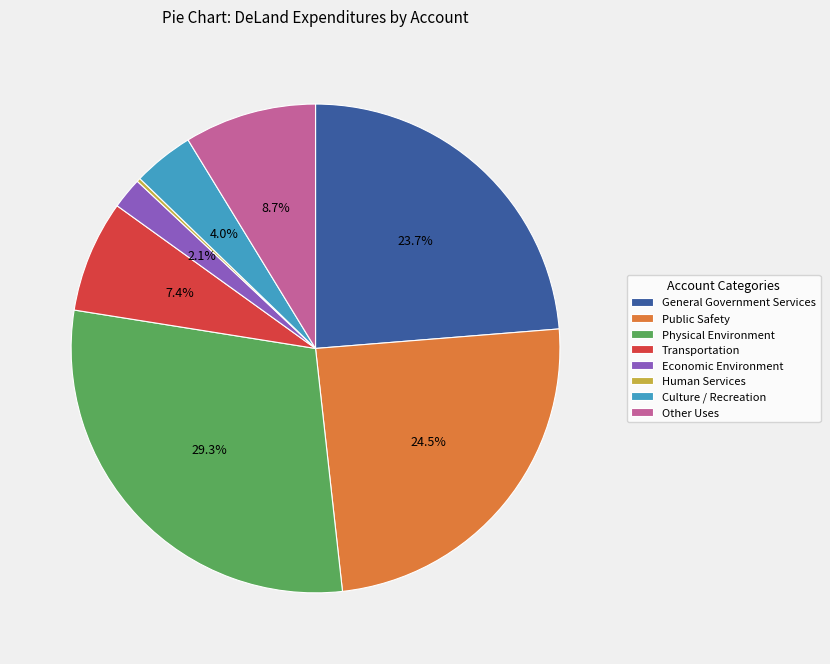

What is the largest slice in the pie chart?

Physical Environment